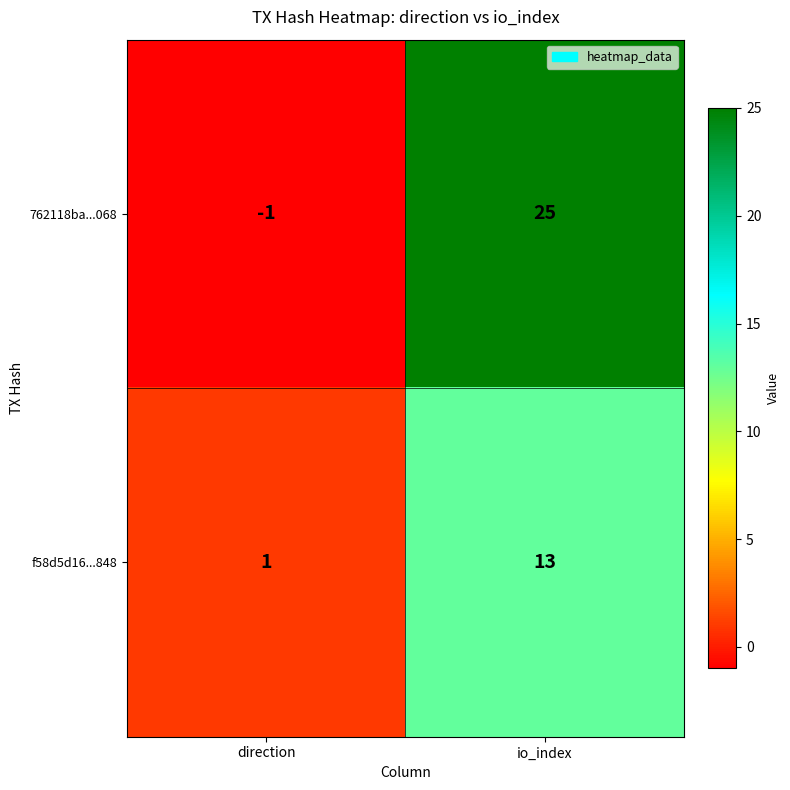

Which label corresponds to the largest value in the chart?

io_index